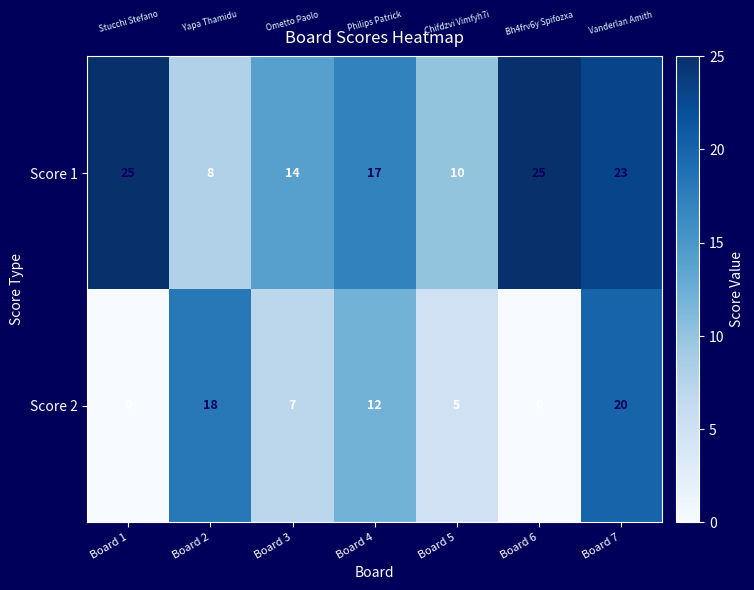

Count the number of categories in the chart.

7